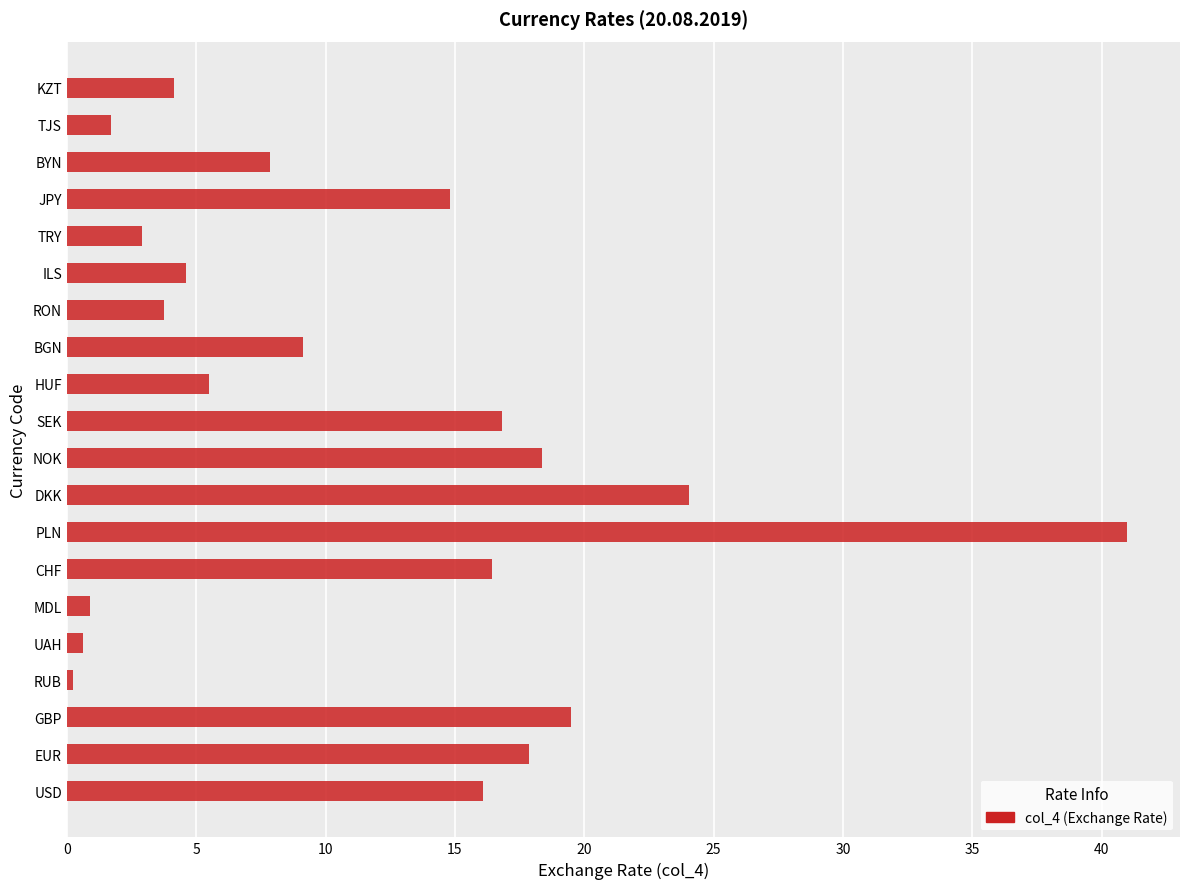

What value does the data have at KZT?

4.2